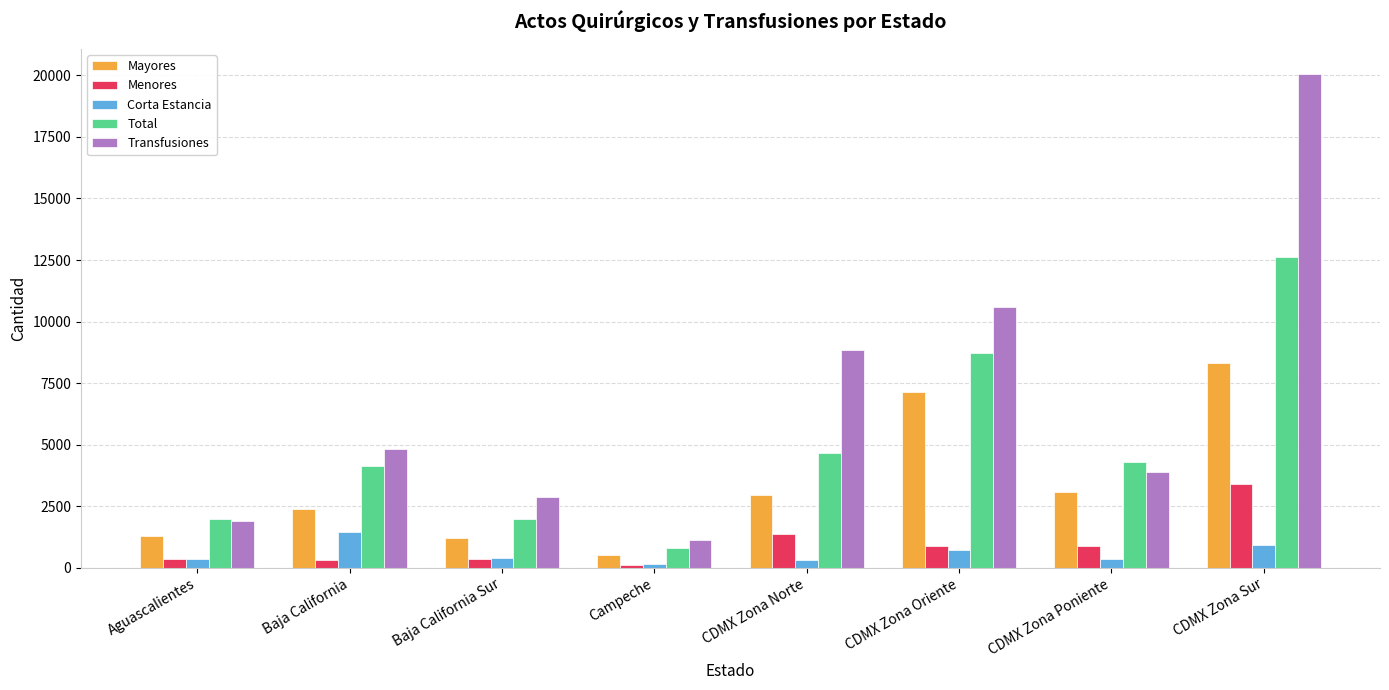

What are all the series names shown in the legend?

Mayores, Menores, Corta Estancia, Total, Transfusiones